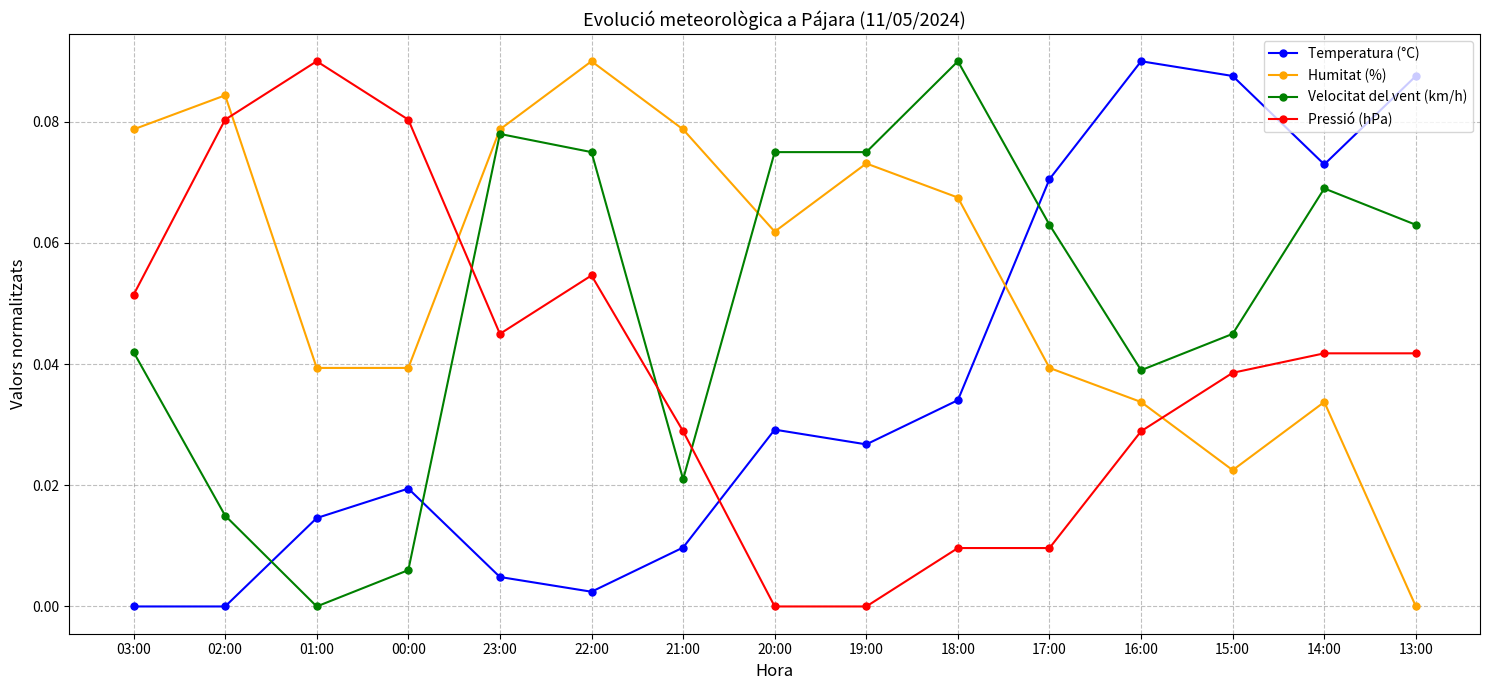

How many lines are shown in the chart?

4